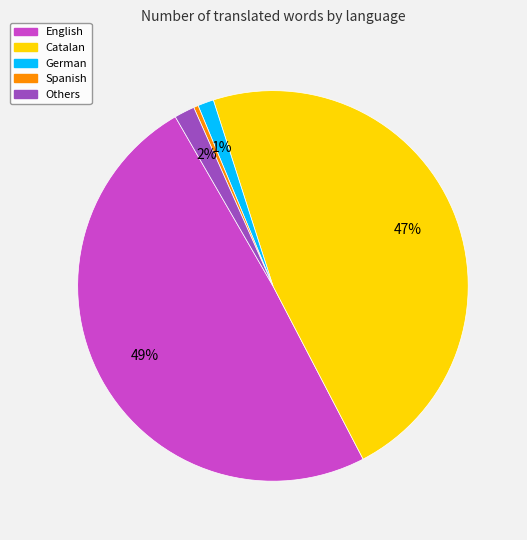

To the nearest percent, what is the difference between the largest and smallest slice percentages?

49%